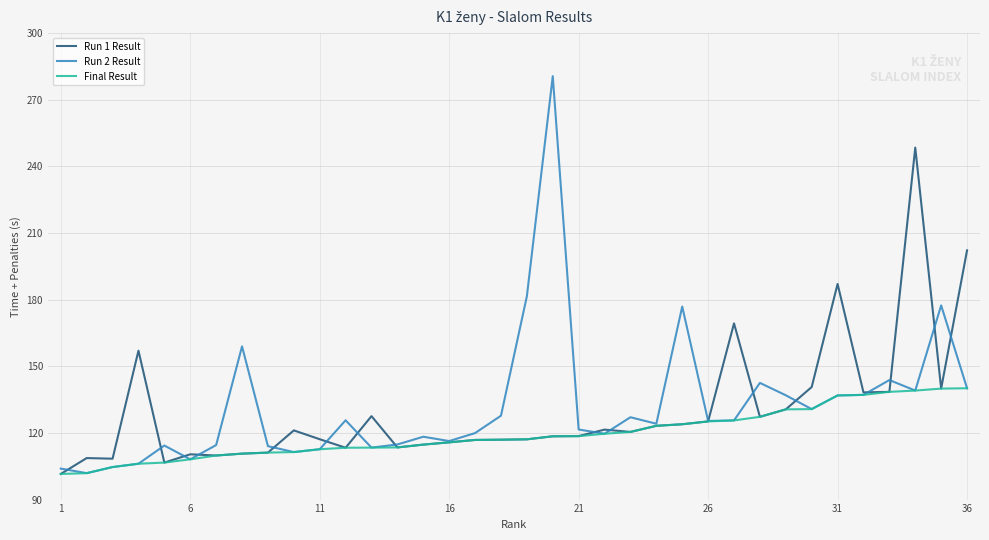

At how many categories does at least one series exceed 280?

1